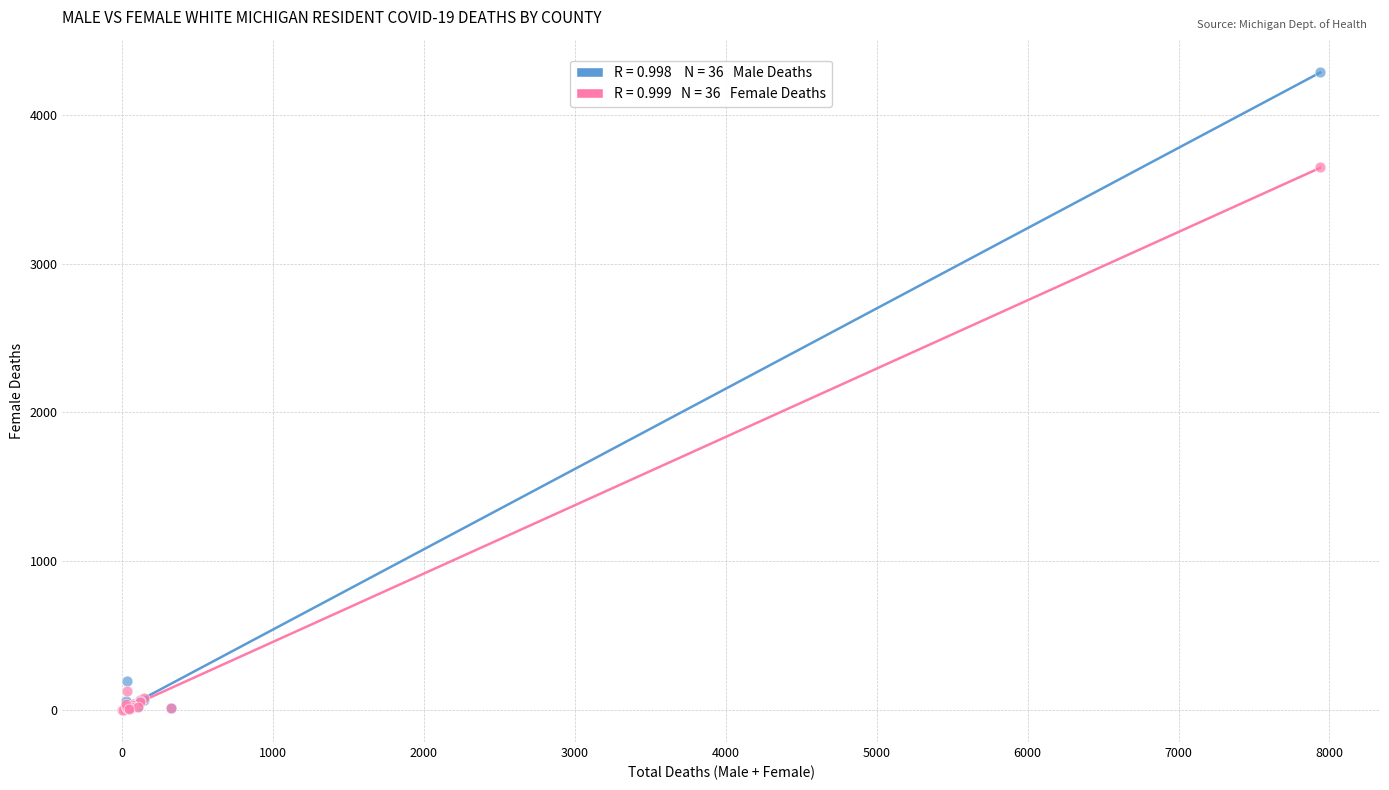

Across all series, what Y value is closest to 2145?

3648